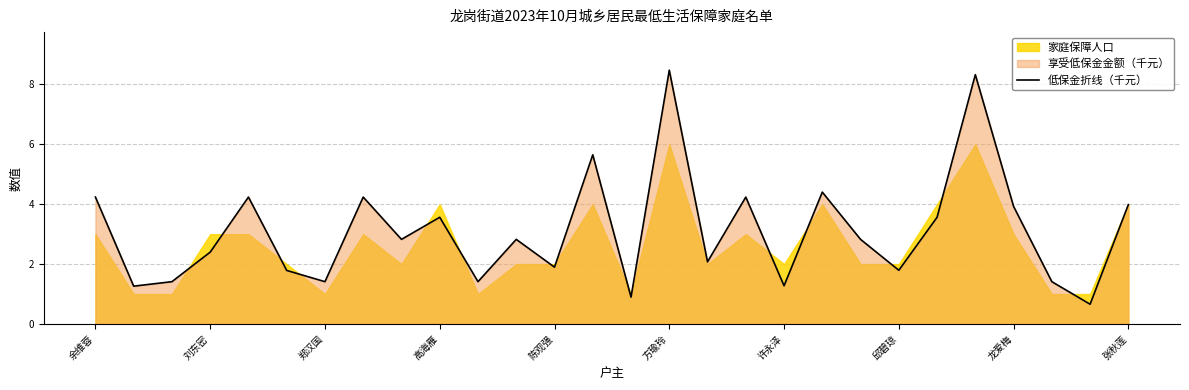

Is it true that 低保金折线（千元） equals 0.4 at 邱碧琼?

False